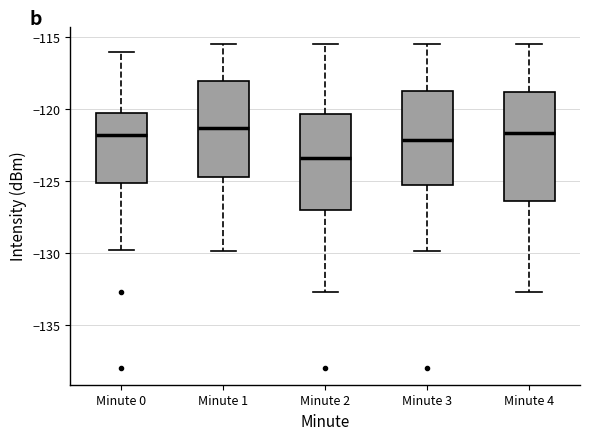

Reading left to right, read every box against the y-axis: the position of its median line, the range the box covers, and the ends of its whiskers. The values are not printed on the chart, so give them approximately, as read against the axis.

Minute 0: median -122.0, box -125.0 to -120.5, whiskers -130.0 to -116.0
Minute 1: median -121.5, box -124.5 to -118.0, whiskers -130.0 to -115.5
Minute 2: median -123.5, box -127.0 to -120.5, whiskers -132.5 to -115.5
Minute 3: median -122.0, box -125.5 to -118.5, whiskers -130.0 to -115.5
Minute 4: median -121.5, box -126.5 to -119.0, whiskers -132.5 to -115.5